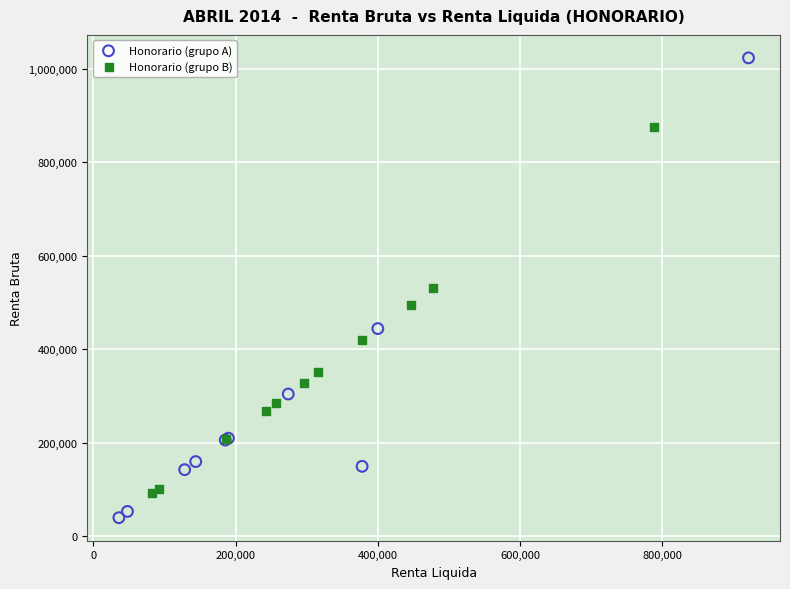

Which series contains the highest Y value?

Honorario (grupo A)